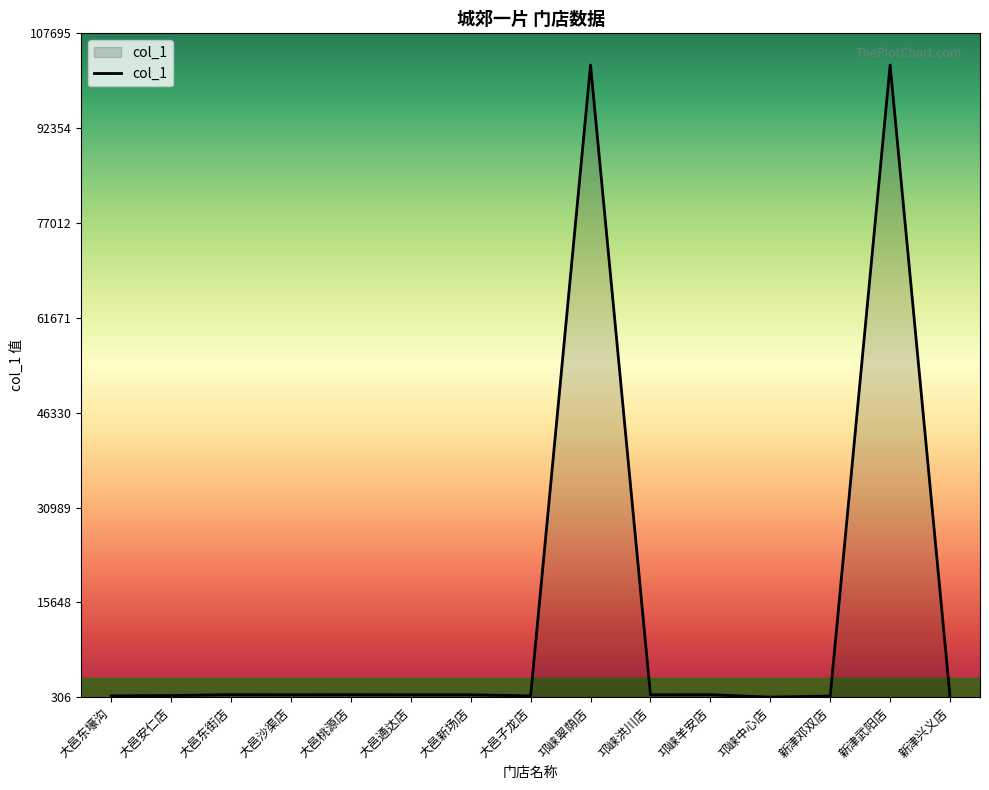

True or false: the data has more than 2 interior local peaks.

True